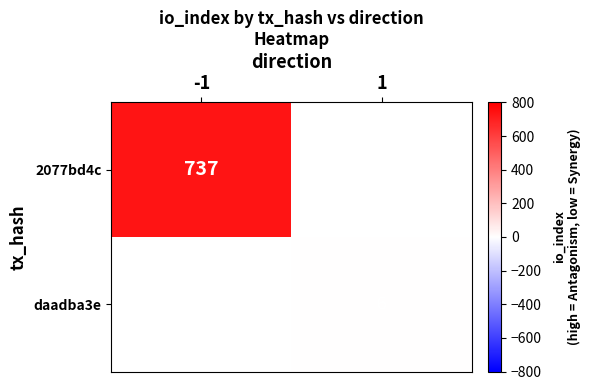

Which category has the highest value across all series?

-1